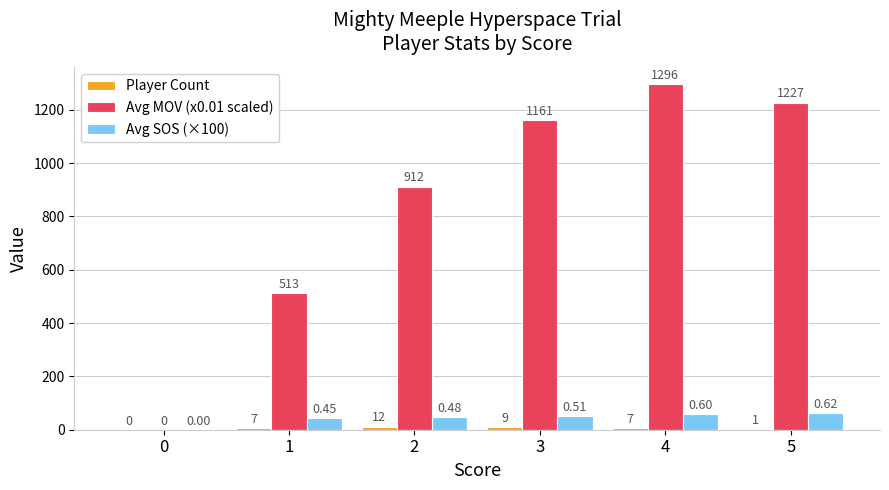

Between 4 and 5, which series saw the biggest shift?

Avg MOV (x0.01 scaled)